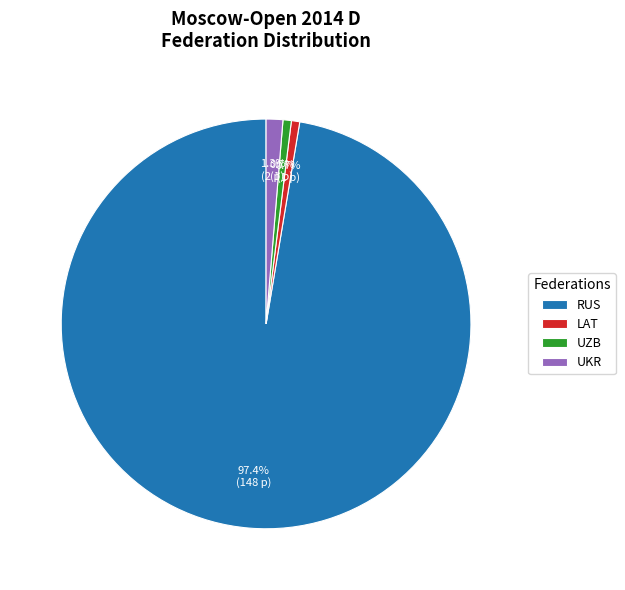

How many segments does this pie chart have?

4